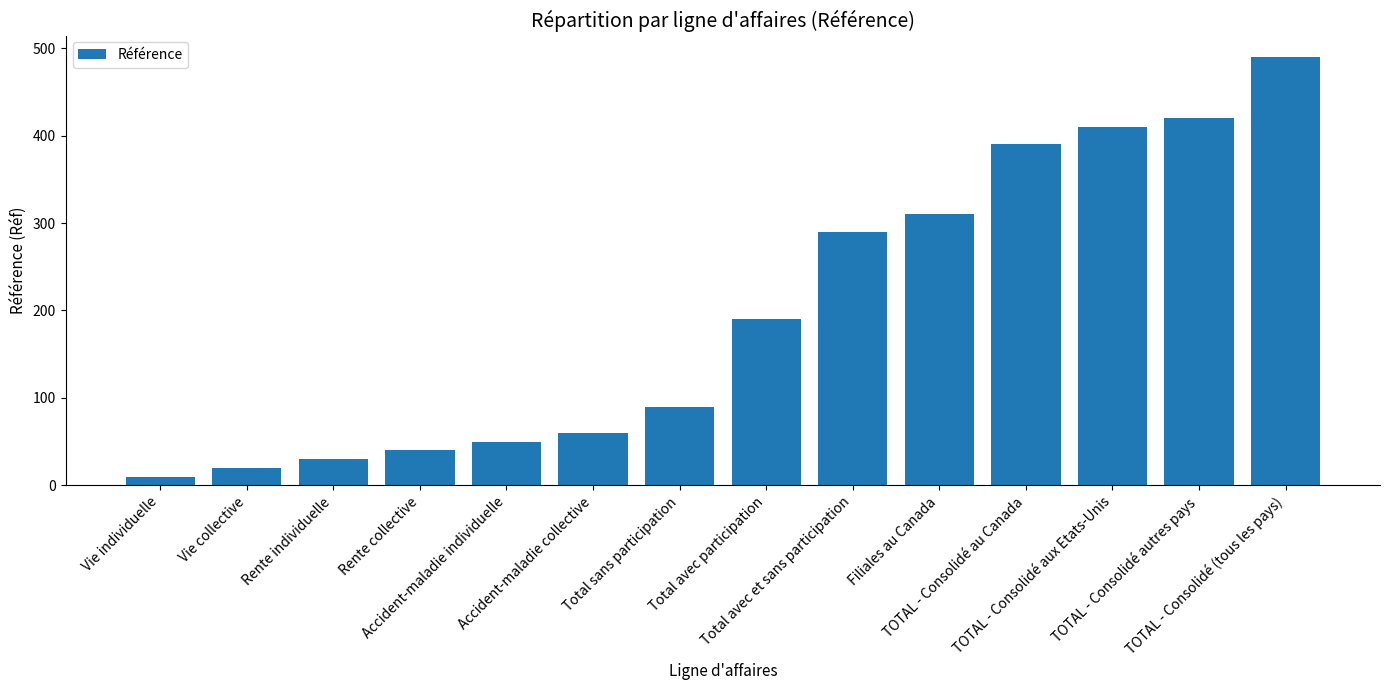

Reading left to right, list all the values displayed in this chart.

10	20	30	40	50	60	90	190	290	310	390	410	420	490